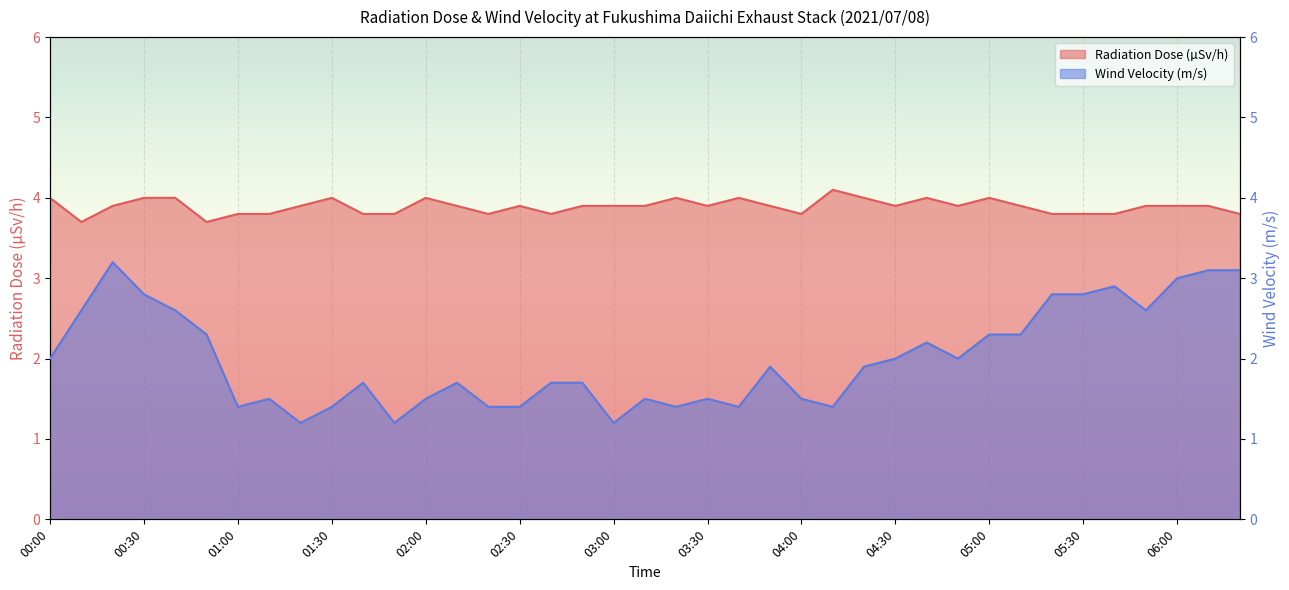

True or false: Radiation Dose (µSv/h) and Wind Velocity (m/s) cross at least once.

False